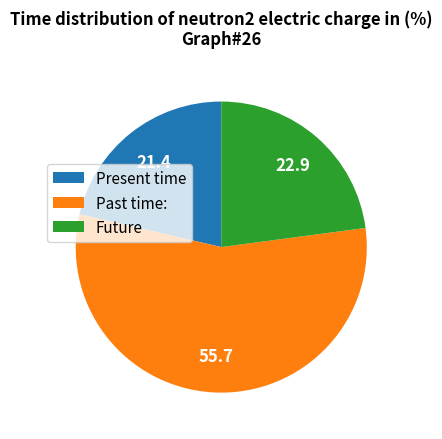

Do Past time: and Future together represent more than half of the pie?

Yes